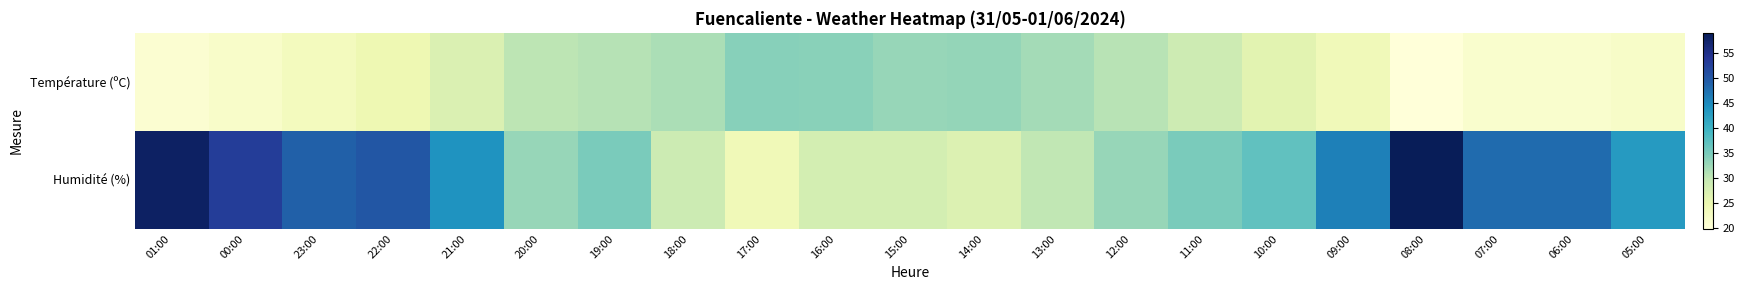

At which category is the sum across all series the highest?

01:00